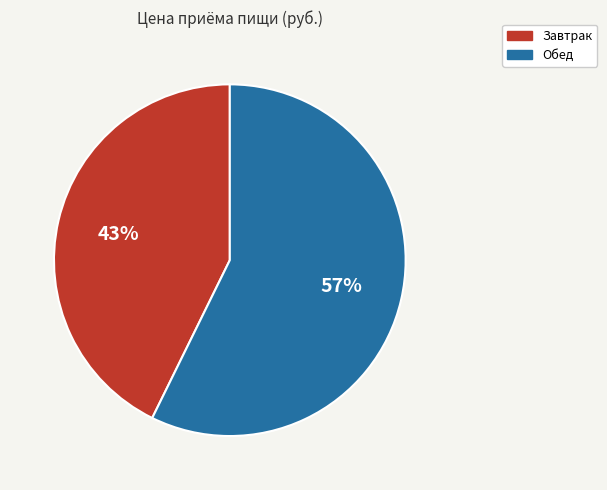

Is it true that Обед is 68% of the pie?

False